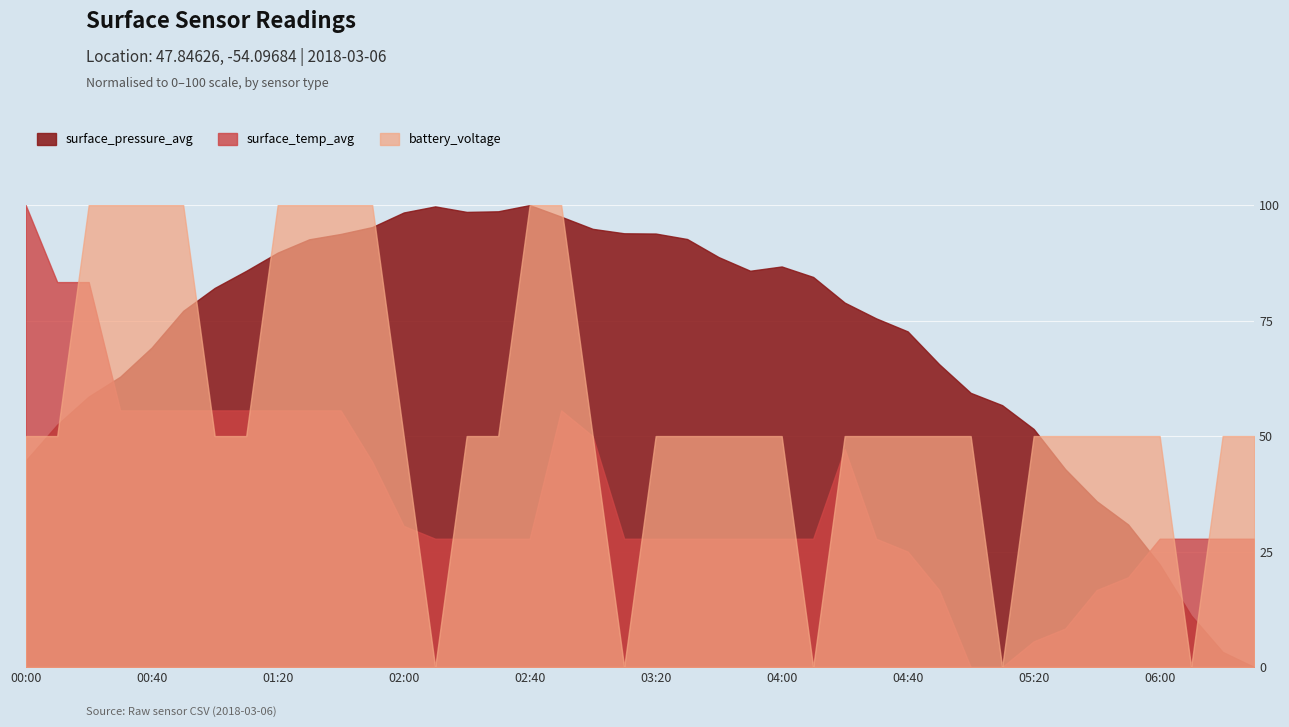

At which category does battery_voltage reach its first local valley?

02:10